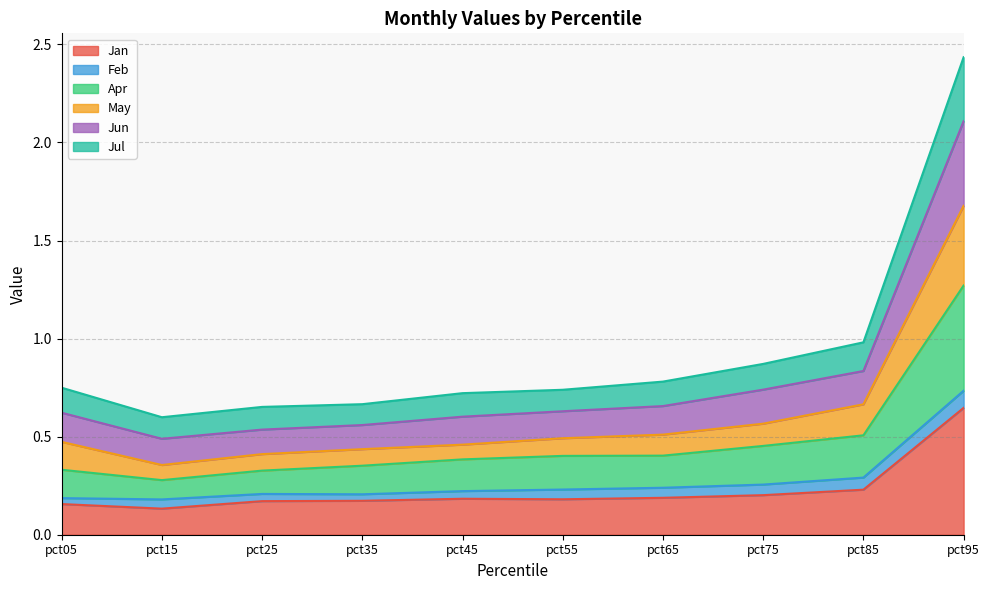

Is it true that Apr equals 0.6 at pct45?

False